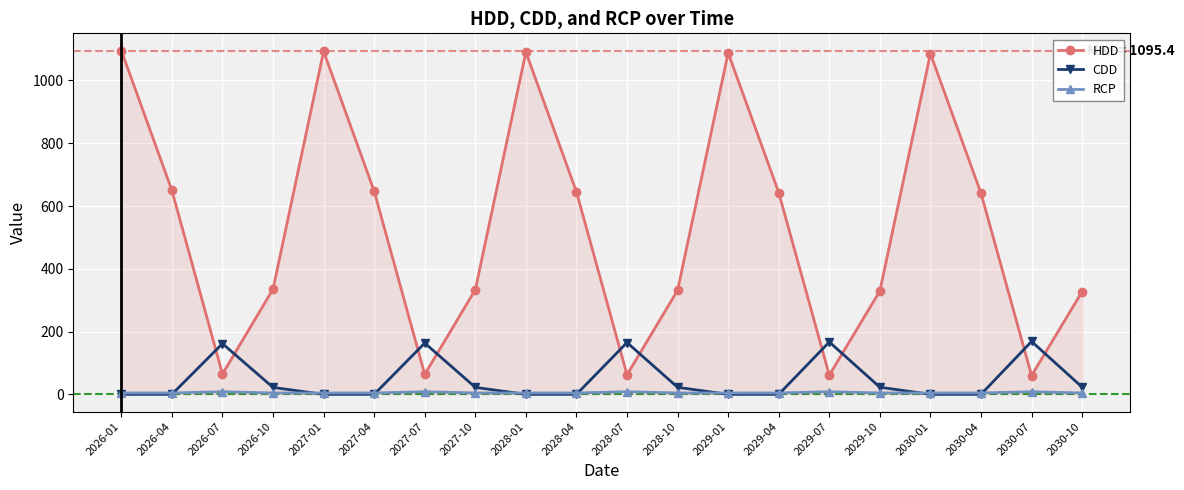

At how many categories does at least one series exceed 80?

20